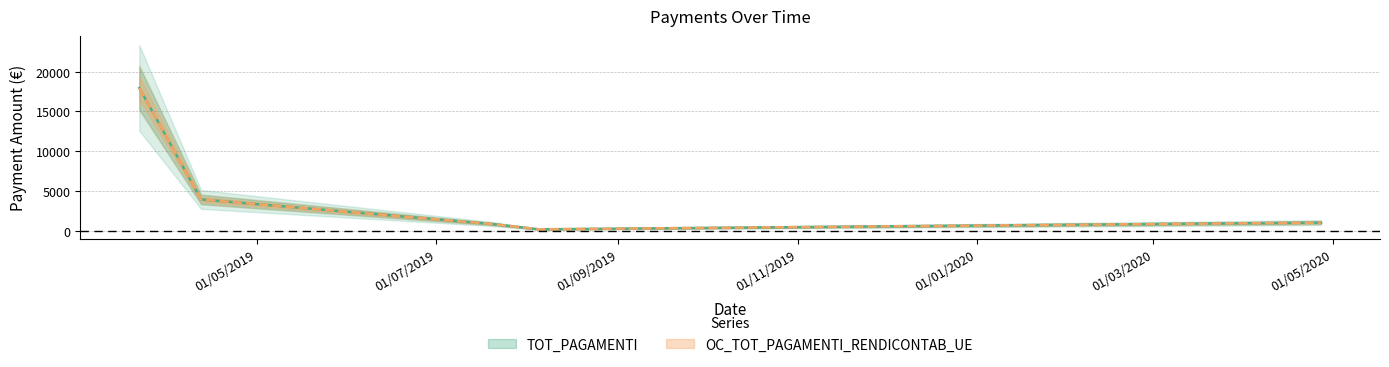

Between 20/07/2019 and 05/08/2019, which series saw the biggest shift?

TOT_PAGAMENTI